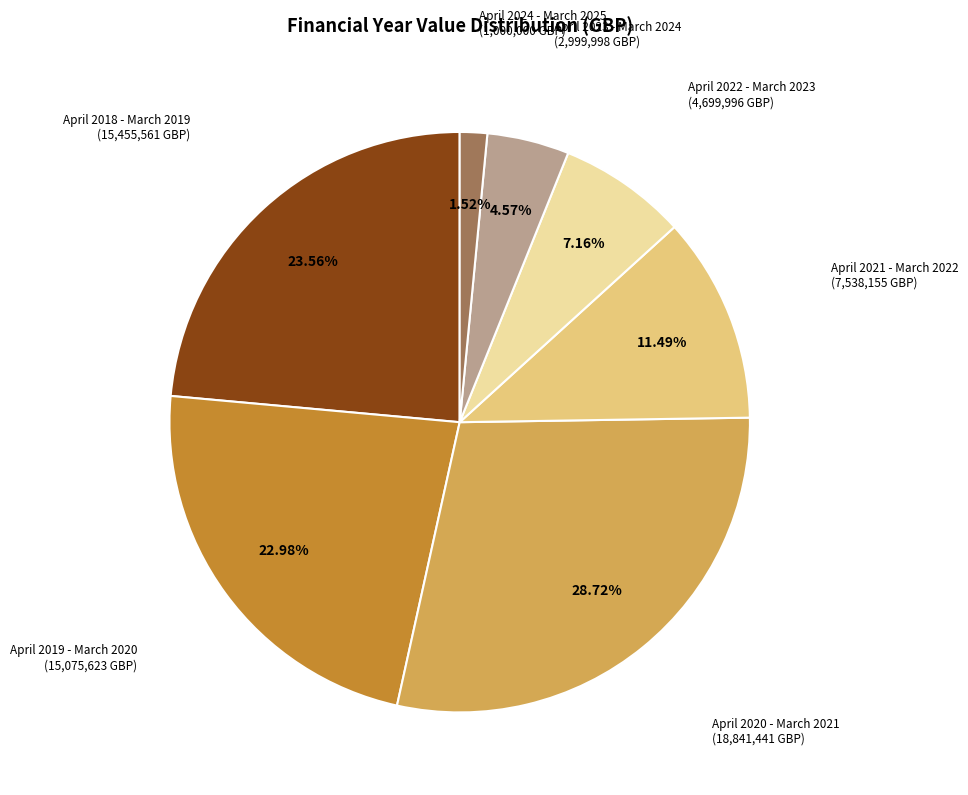

True or false: April 2021 - March 2022 accounts for 11% of the total.

True